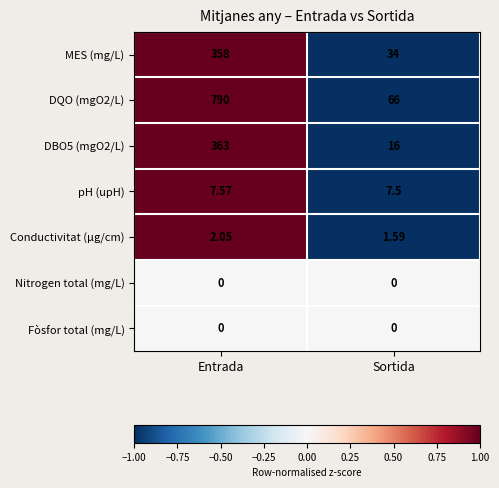

Rank the categories by Conductivitat (µg/cm) value from lowest to highest.

Sortida, Entrada